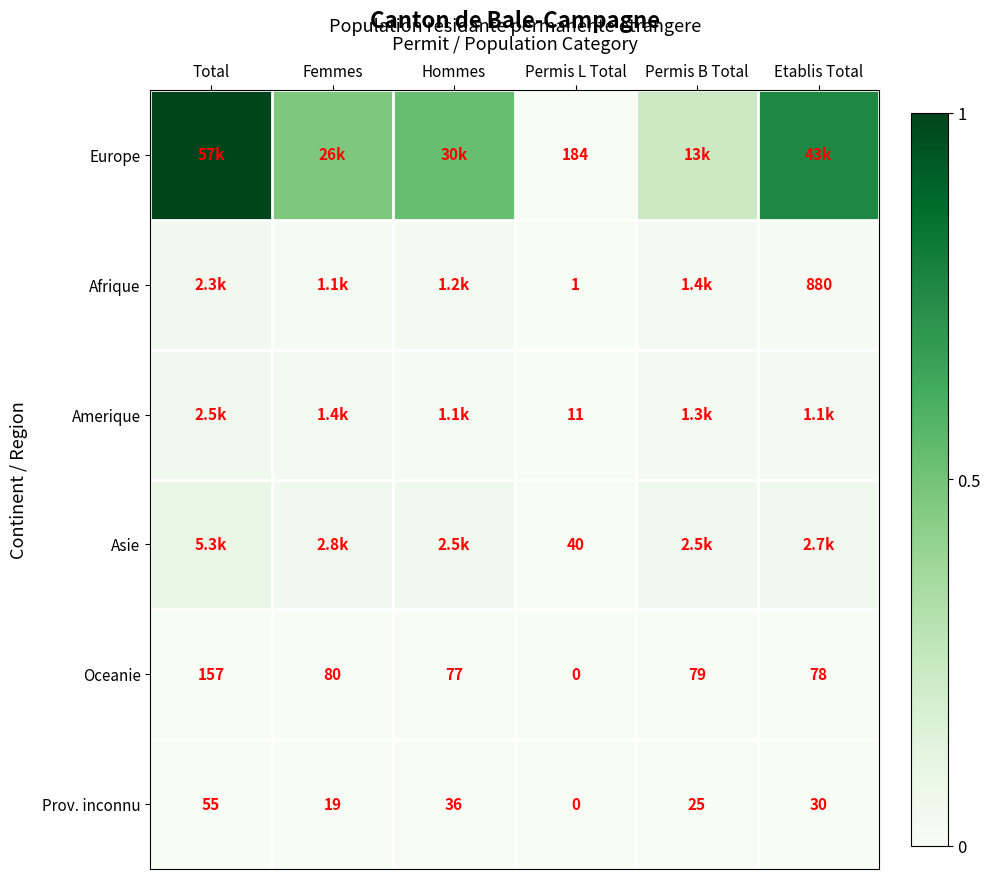

Count the number of categories in the chart.

6